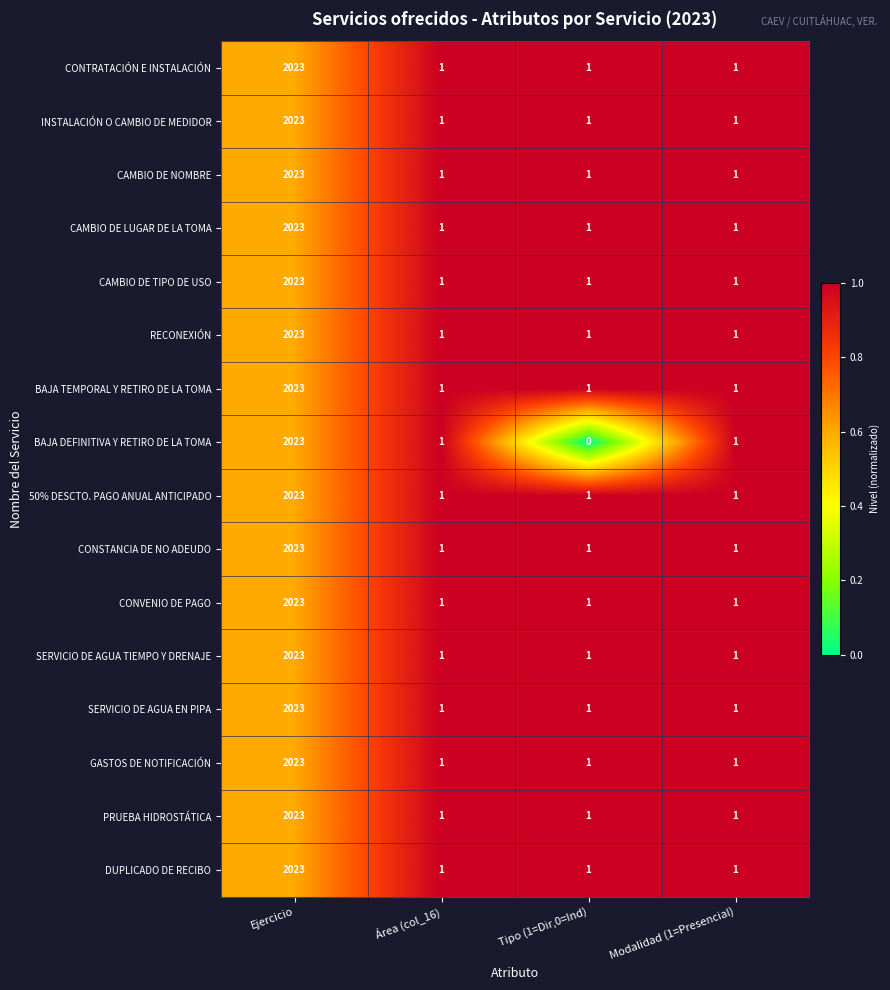

What is the difference between the maximum and minimum values in the 50% DESCTO. PAGO ANUAL ANTICIPADO series?

2022